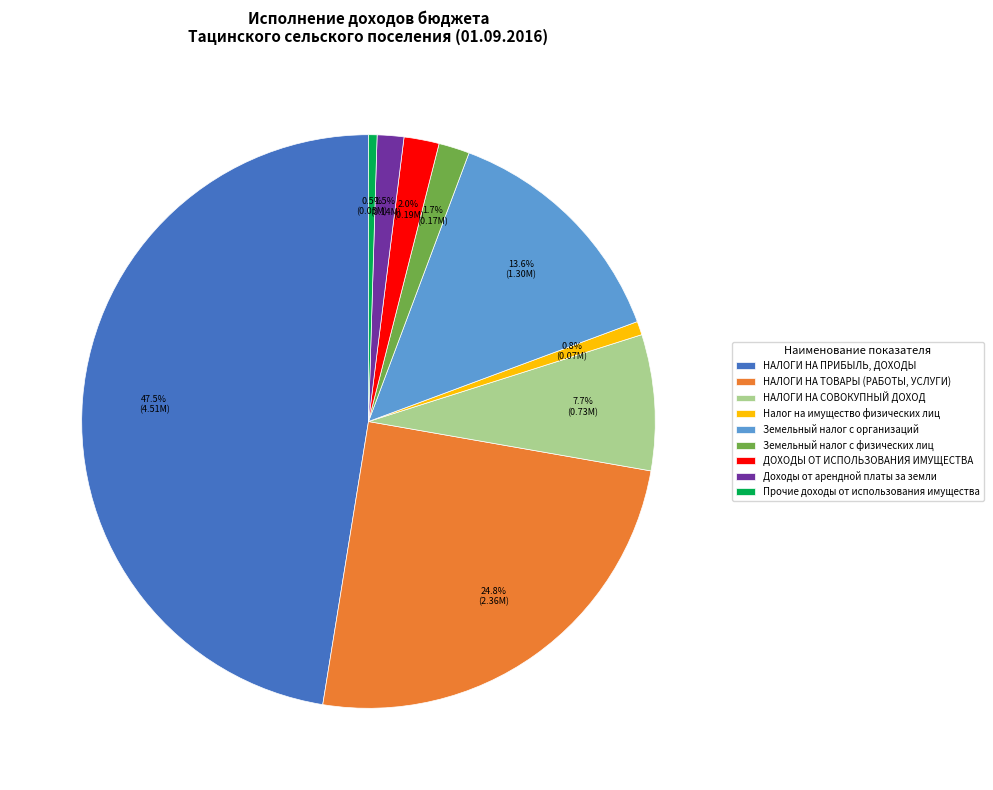

Which slice is the largest?

НАЛОГИ НА ПРИБЫЛЬ, ДОХОДЫ